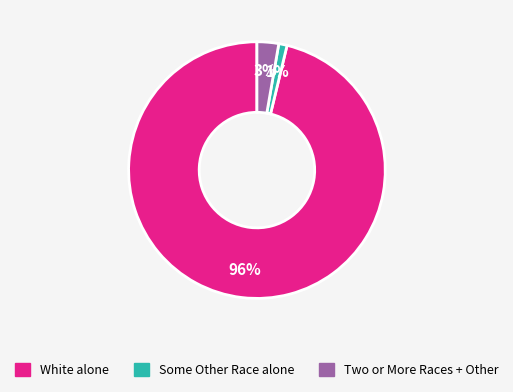

To the nearest percent, what is the average slice percentage?

33%